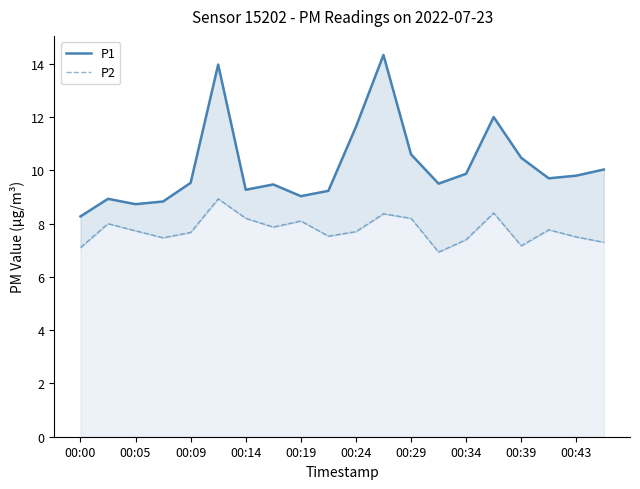

How many interior local peaks does the P2 series have?

6